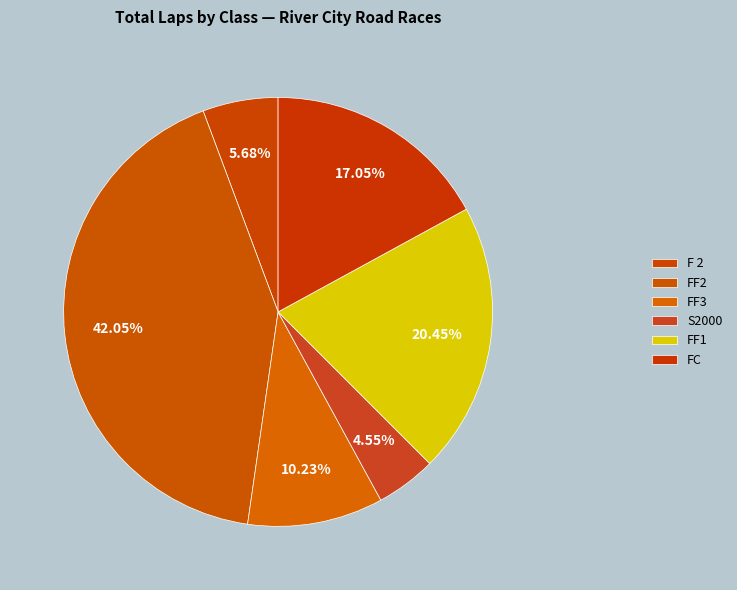

How many slices are in this pie chart?

6